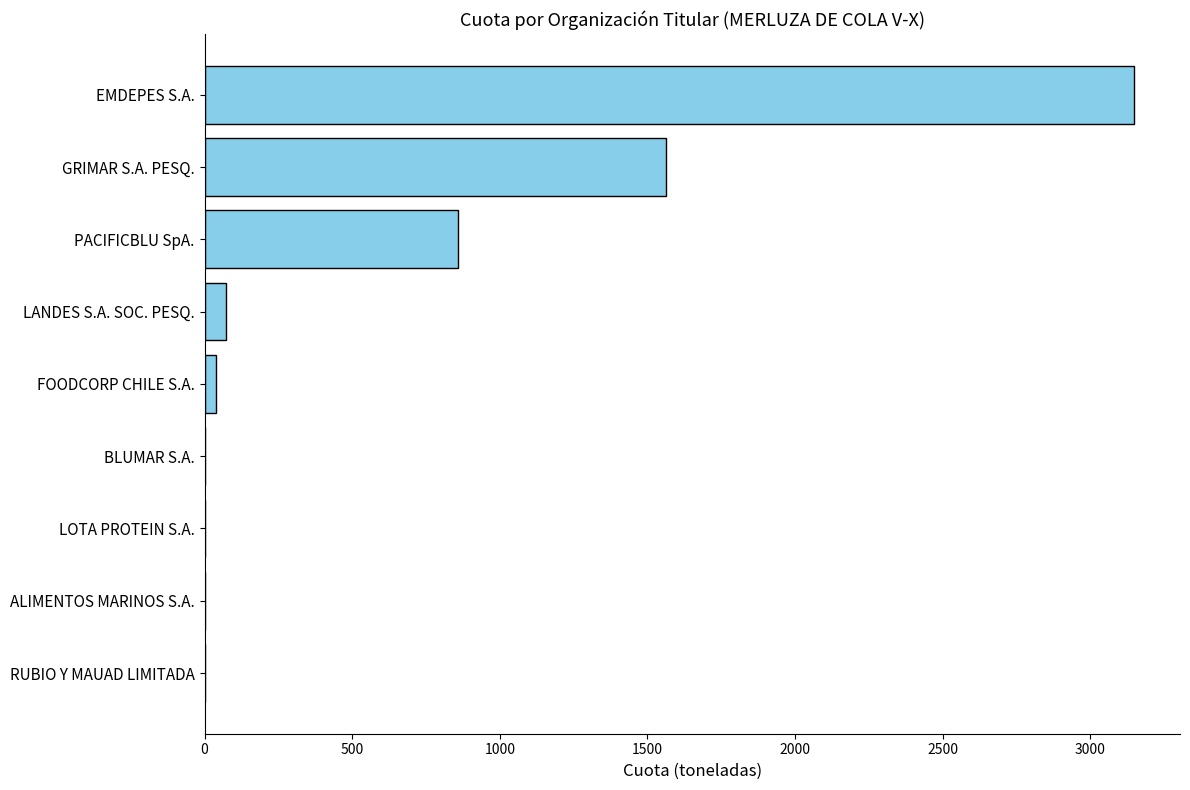

What is the maximum value shown in the chart?

3146.7